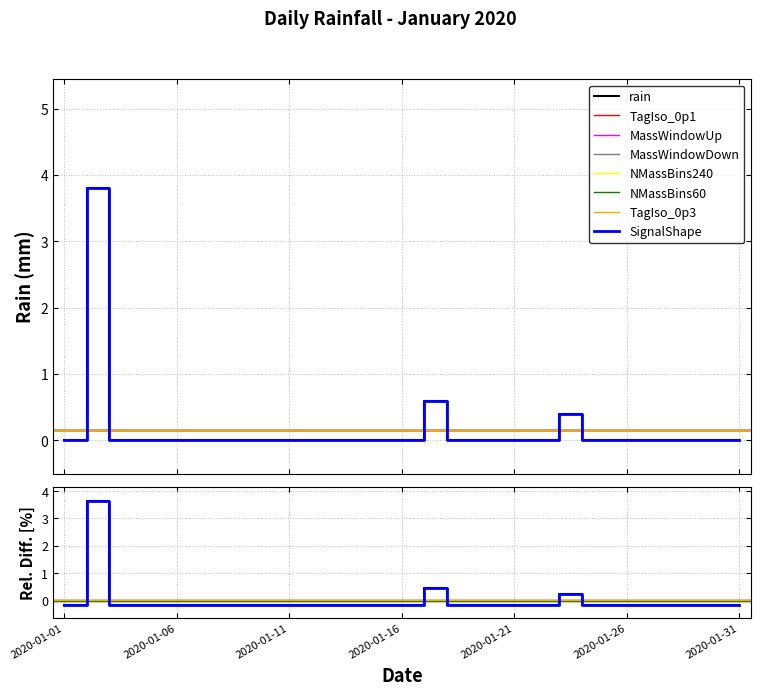

The chart shows a value of 0.0 at 2020-01-11. True or false?

True